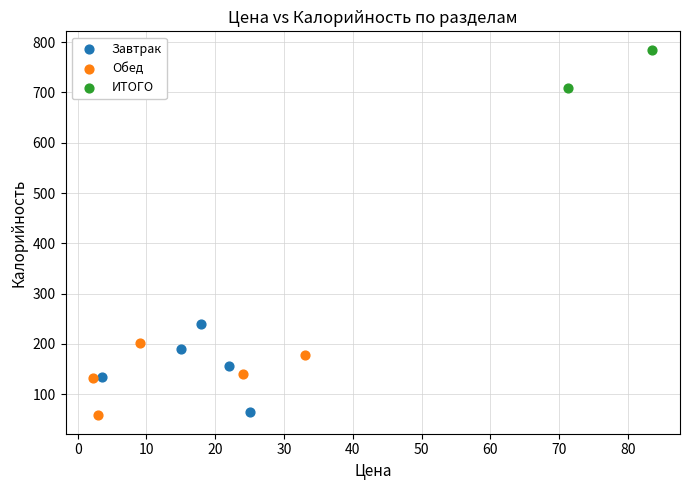

Which series reaches the maximum Y coordinate?

ИТОГО